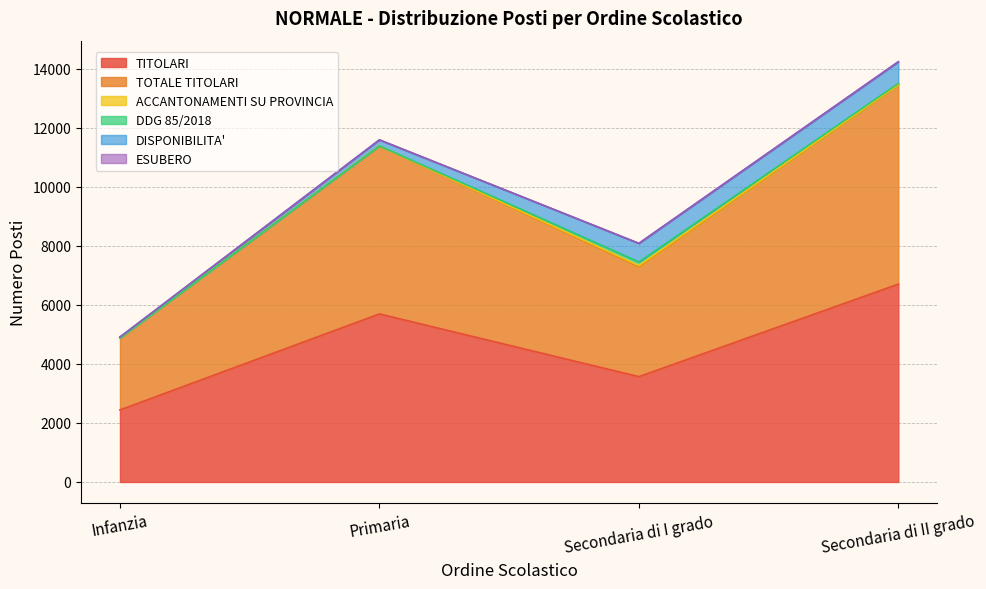

Which category has the highest value across all series?

Secondaria di II grado